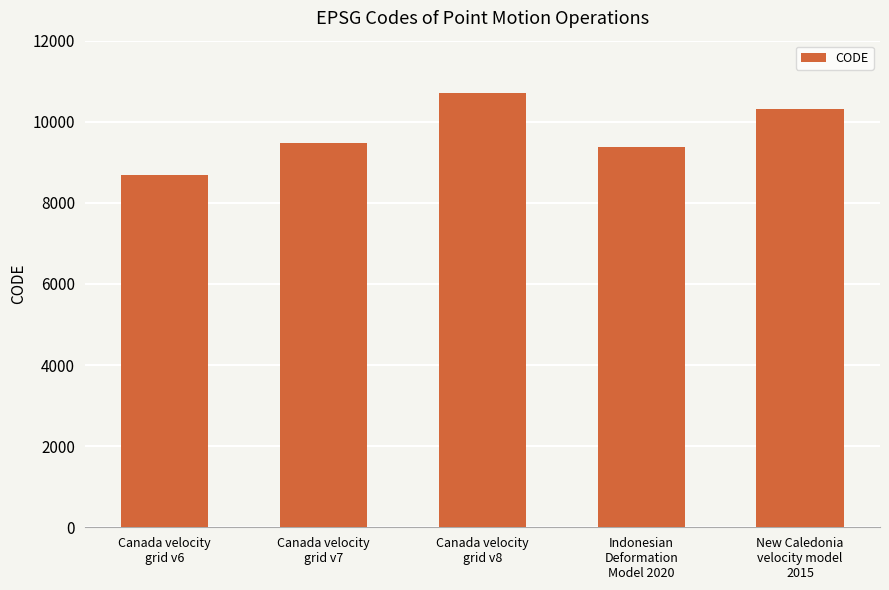

What is the maximum value shown in the chart?

10707